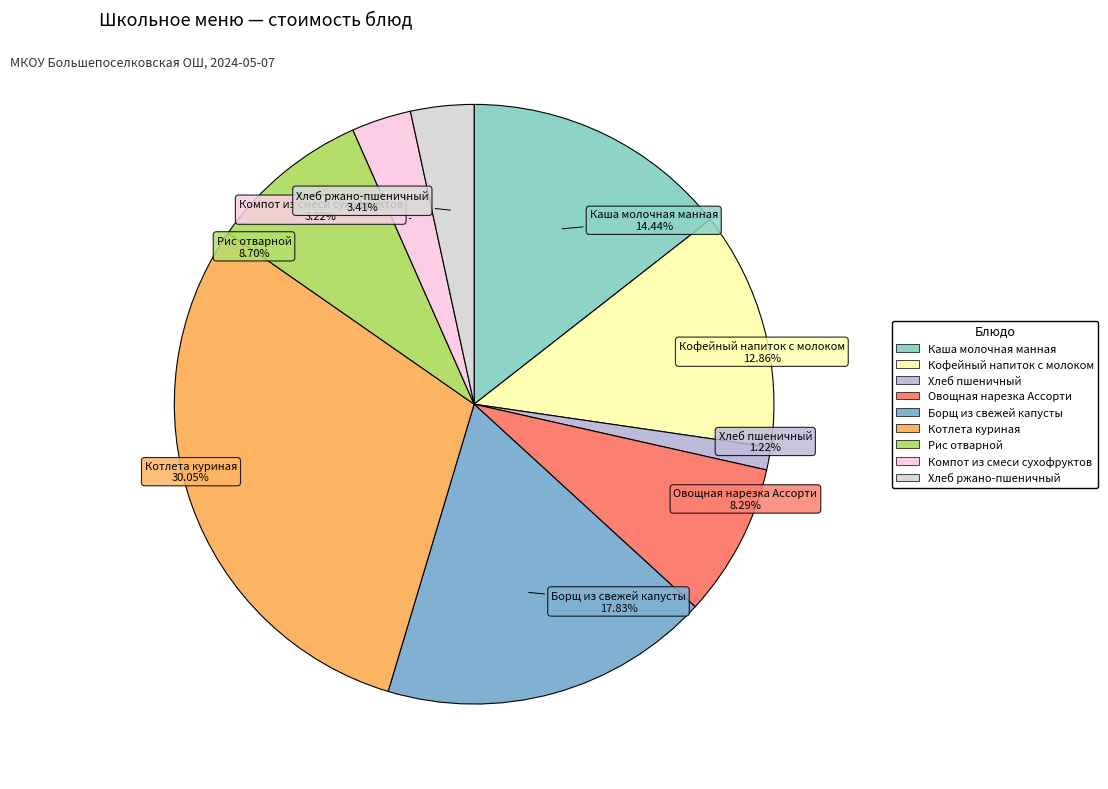

What percentage do Компот из смеси сухофруктов and Котлета куриная together represent?

33.3%